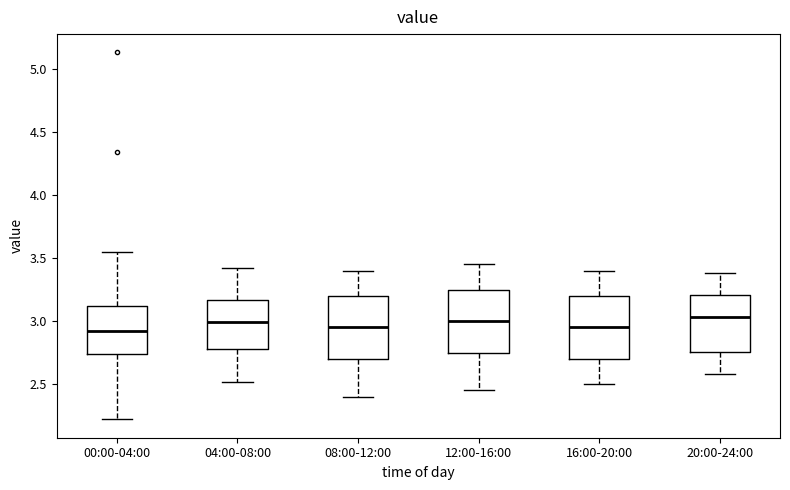

Reading left to right, read every box against the y-axis: the position of its median line, the range the box covers, and the ends of its whiskers. The values are not printed on the chart, so give them approximately, as read against the axis.

00:00-04:00: median 2.90, box 2.75 to 3.10, whiskers 2.20 to 3.55
04:00-08:00: median 3.00, box 2.80 to 3.15, whiskers 2.50 to 3.40
08:00-12:00: median 2.95, box 2.70 to 3.20, whiskers 2.40 to 3.40
12:00-16:00: median 3.00, box 2.75 to 3.25, whiskers 2.45 to 3.45
16:00-20:00: median 2.95, box 2.70 to 3.20, whiskers 2.50 to 3.40
20:00-24:00: median 3.05, box 2.75 to 3.20, whiskers 2.60 to 3.40